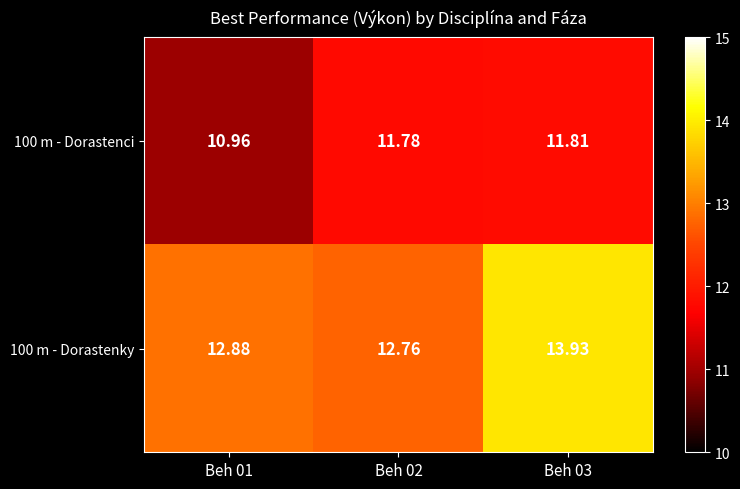

Is the value of 100 m - Dorastenci at Beh 02 greater than the value of 100 m - Dorastenky at Beh 01?

No